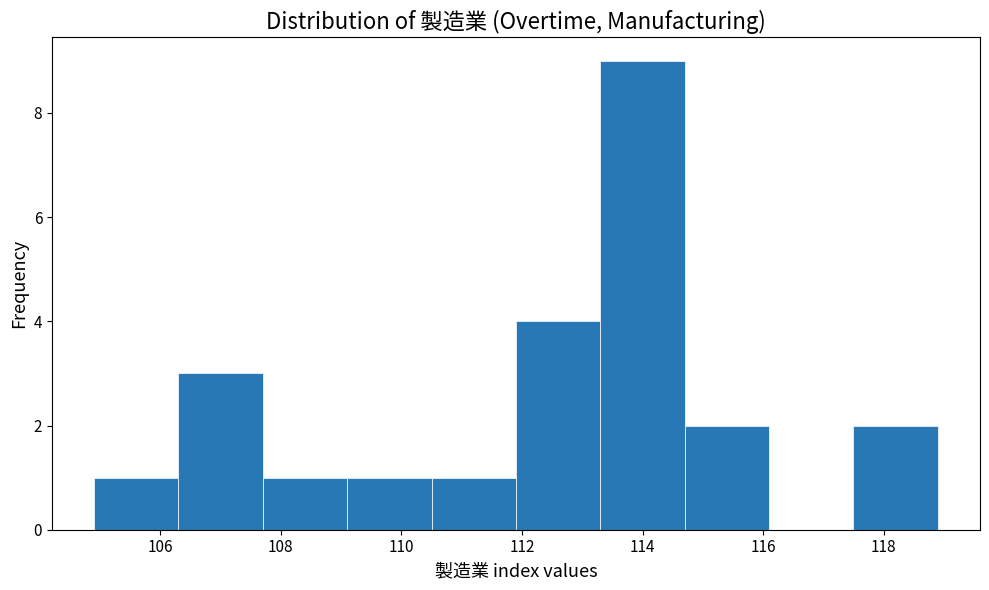

Reading left to right, transcribe this chart: for each bar, give the range it covers on the x-axis and its height. Neither the bar edges nor the heights are printed on the chart, so give them approximately, as read against the axes.

104.9 to 106.3: 1
106.3 to 107.7: 3
107.7 to 109.1: 1
109.1 to 110.5: 1
110.5 to 111.9: 1
111.9 to 113.3: 4
113.3 to 114.7: 9
114.7 to 116.1: 2
116.1 to 117.5: 0
117.5 to 118.9: 2